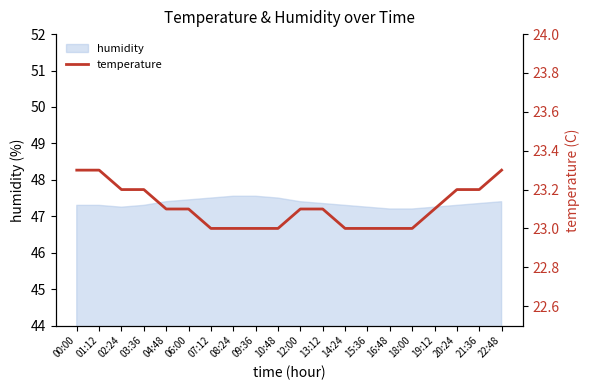

How many lines are shown in the chart?

1